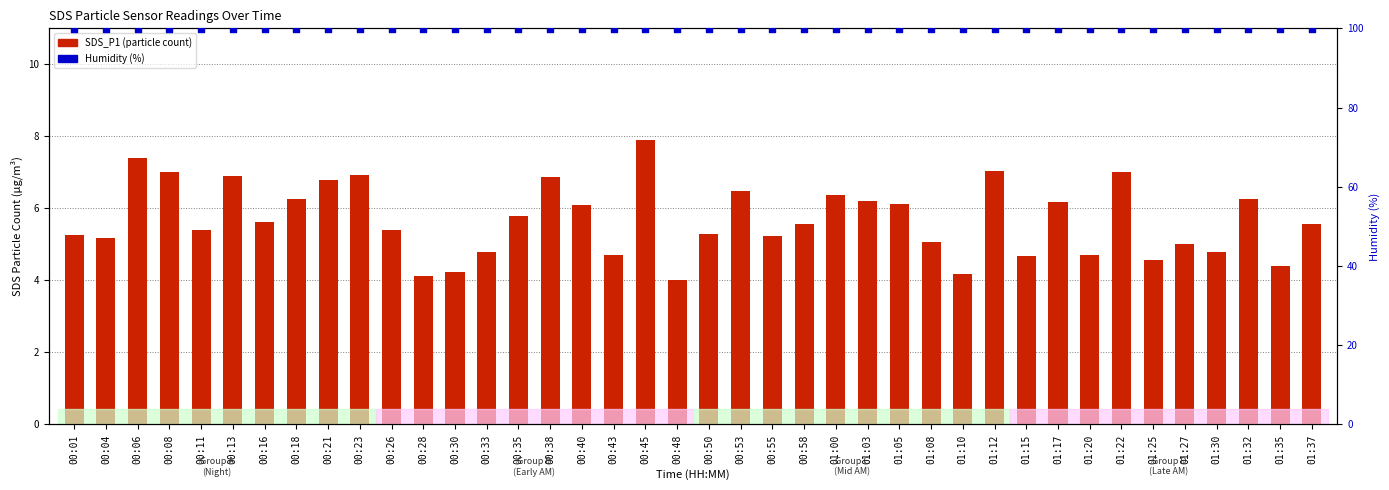

Which series contains the highest Y value?

Humidity (%)